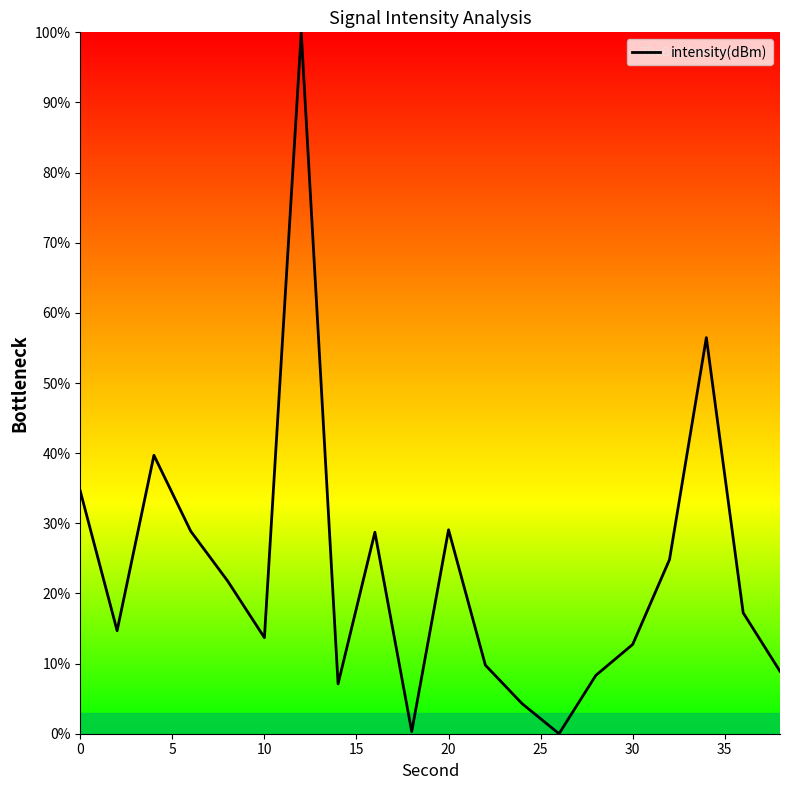

How many values are below 17?

10